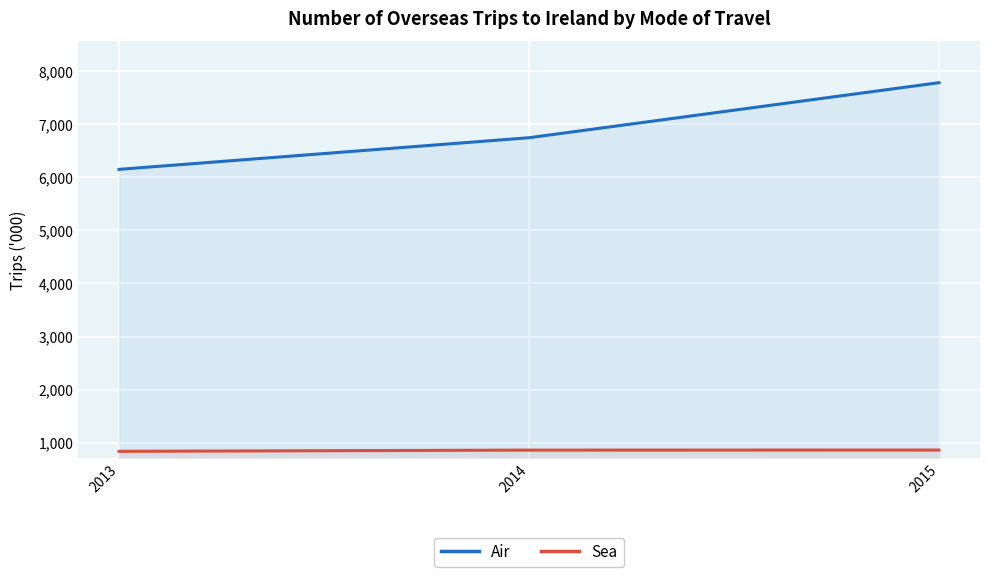

Rank the series by their average value, from highest to lowest.

Air, Sea